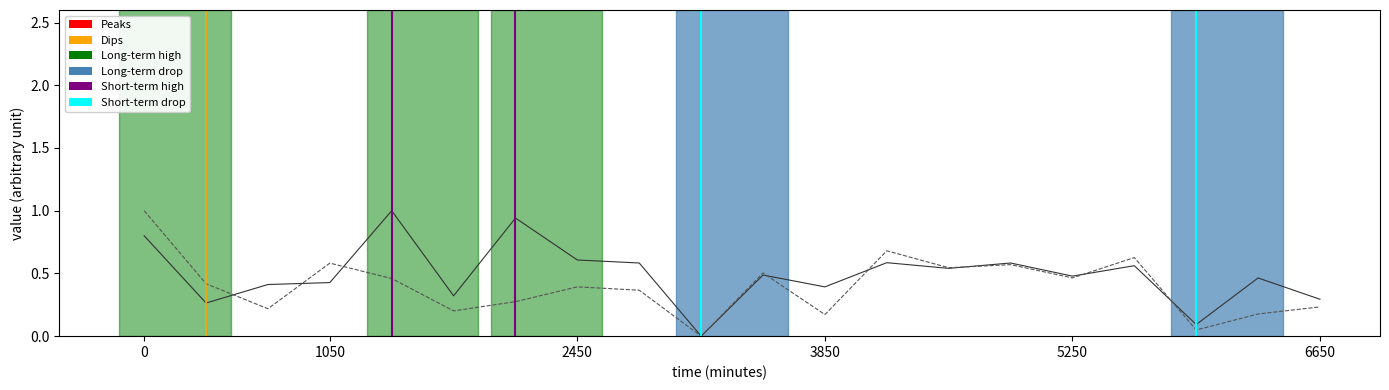

Is the value of P1 at 01:48 greater than the value of P2 at 02:00?

Yes